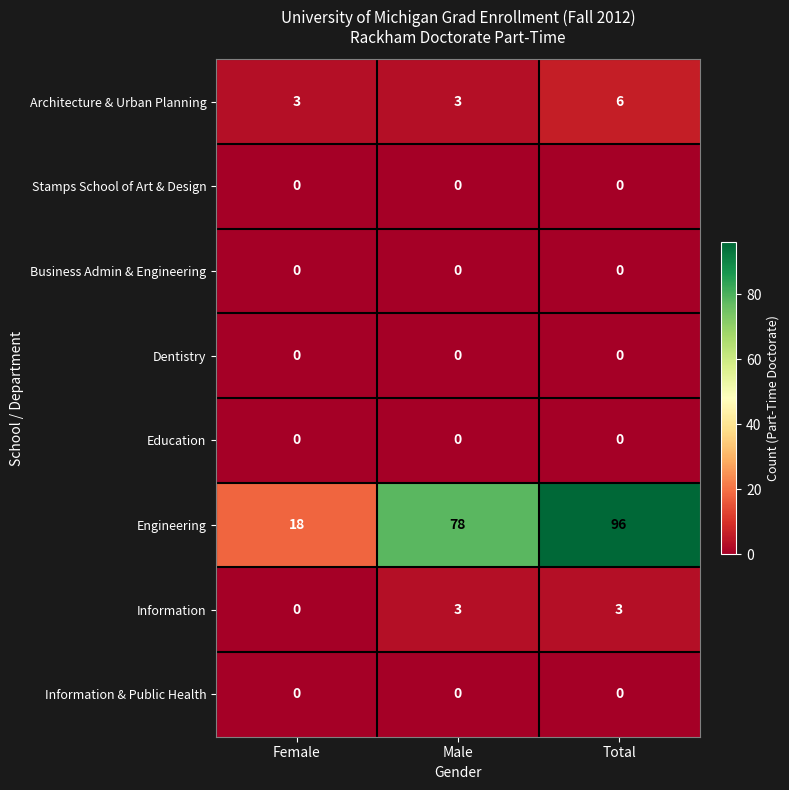

What is the sum of all Information values?

6